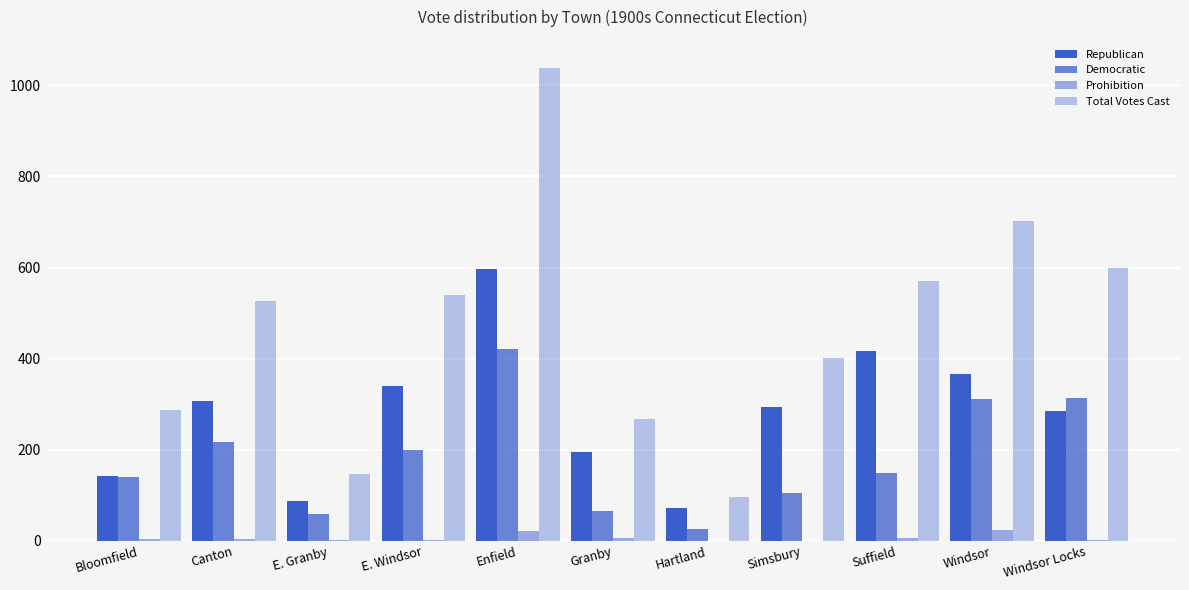

Count the number of categories in the chart.

11